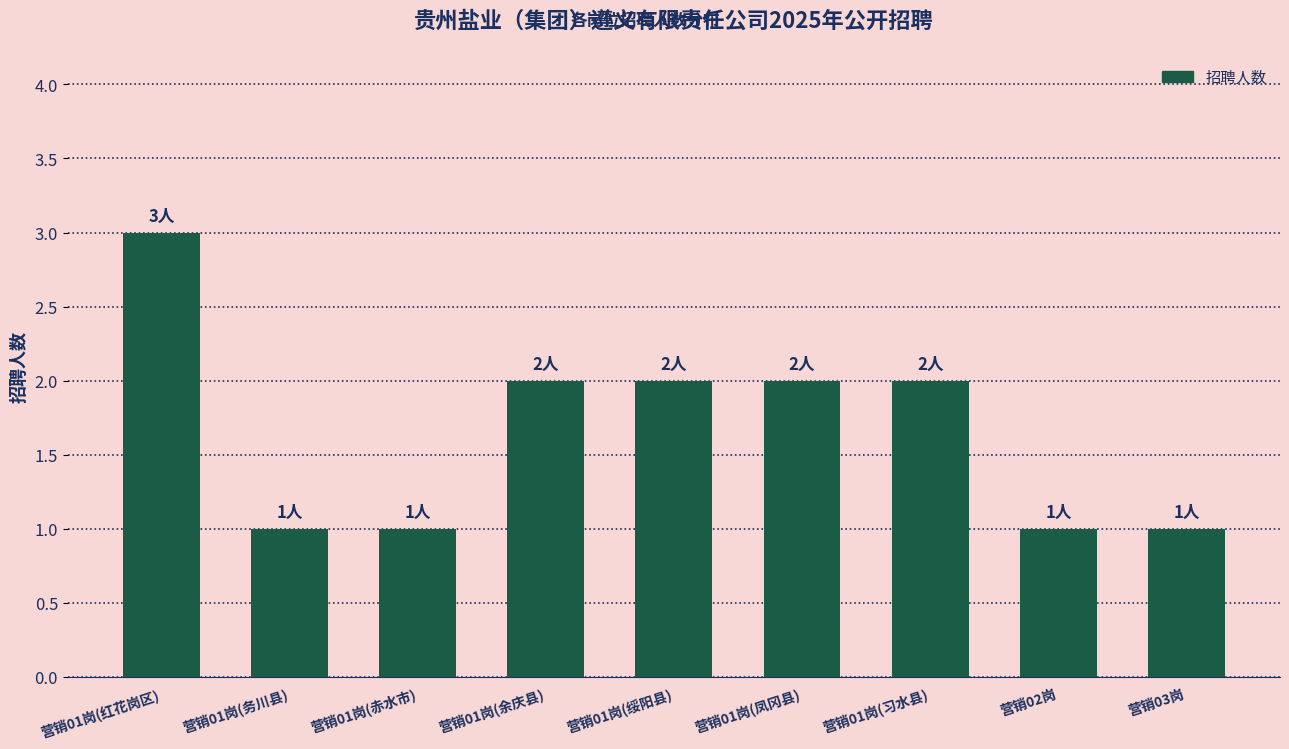

How many data points are less than 2?

4